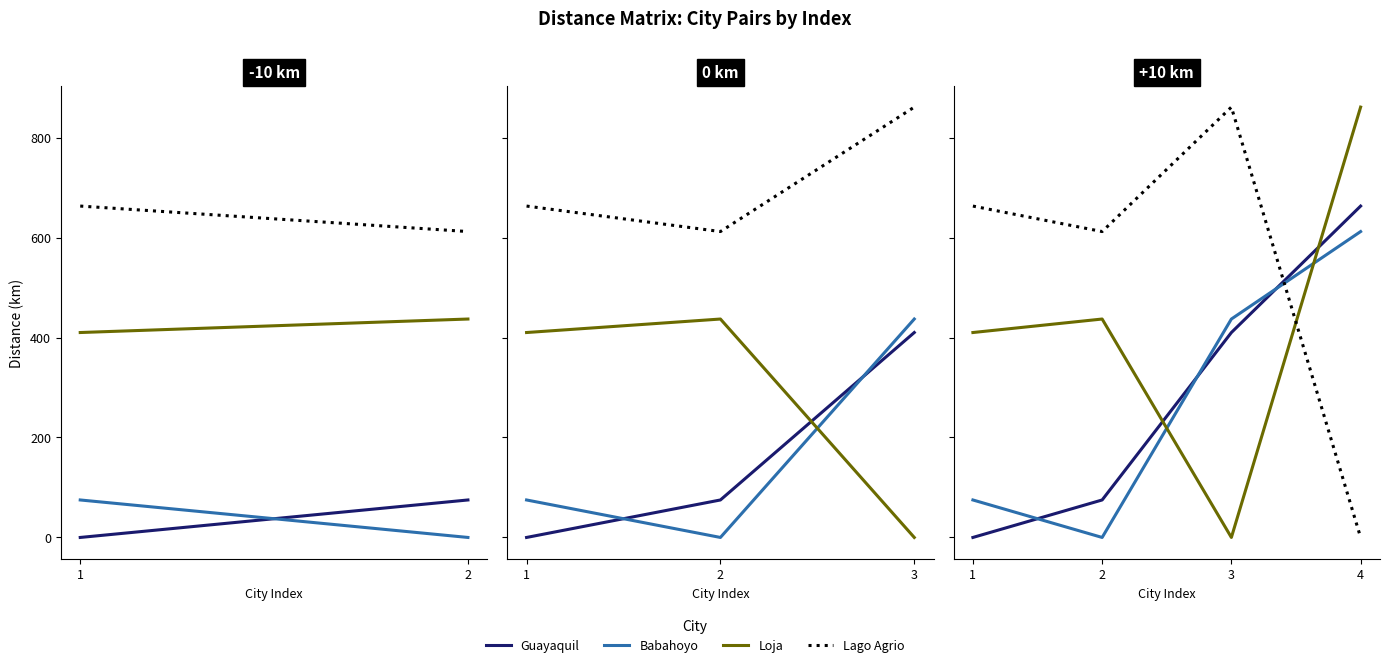

Which series has the largest range (max minus min)?

Loja